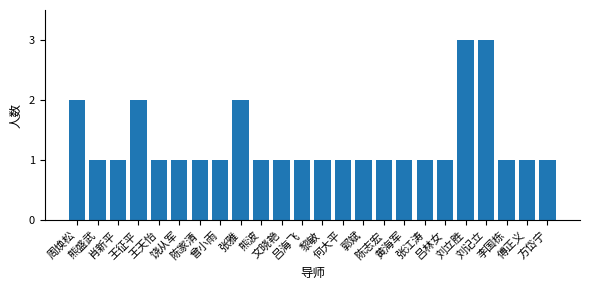

The value at 文晓艳 is 1. True or false?

True